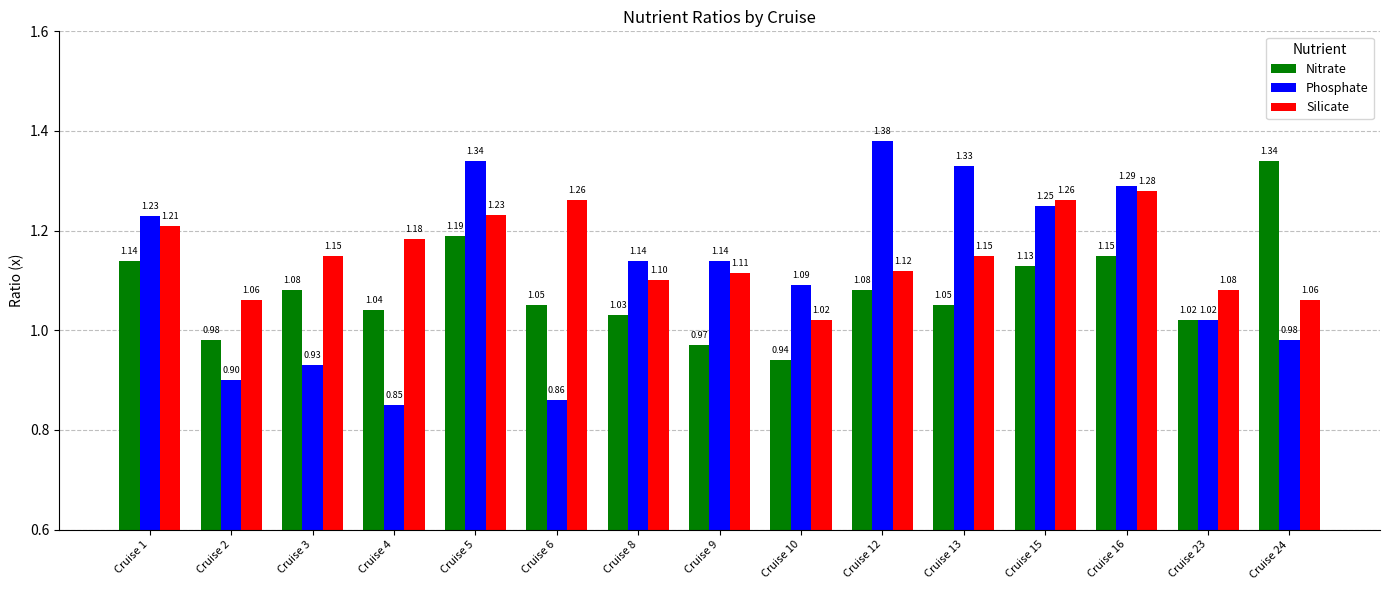

The Silicate series shows 1.1 at Cruise 24. True or false?

True